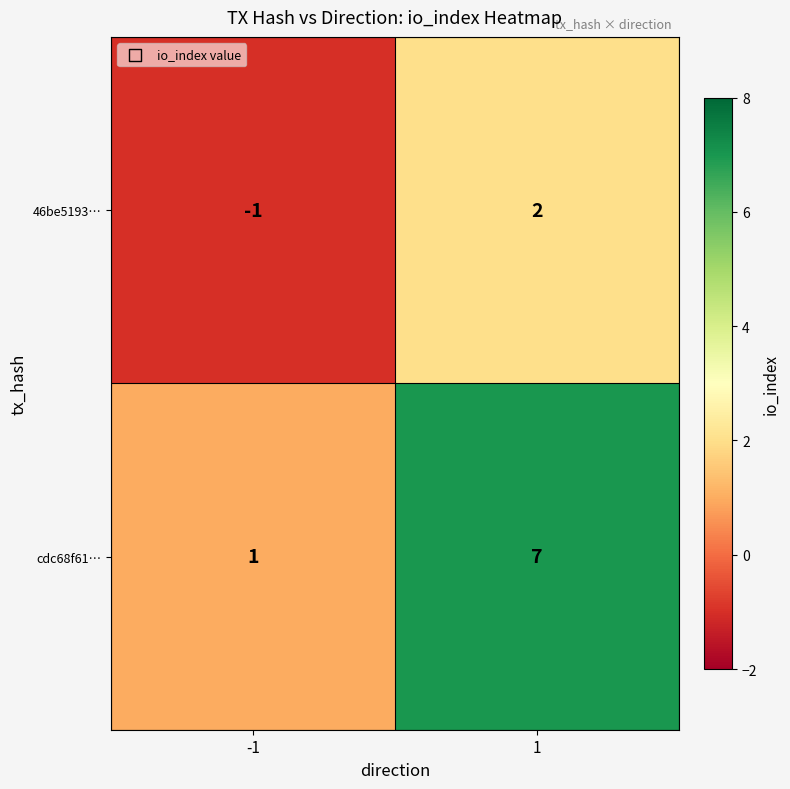

What is the difference between the maximum and minimum values in the 46be5193… series?

3